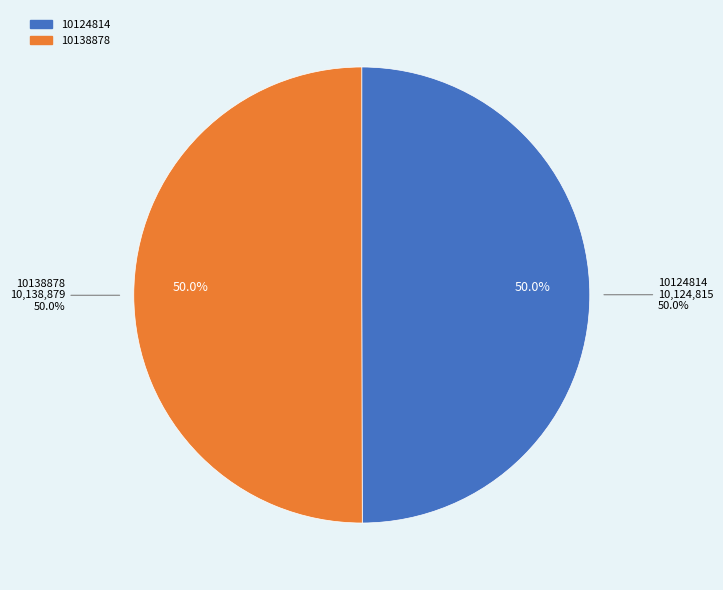

True or false: 10138878 accounts for 50% of the total.

True